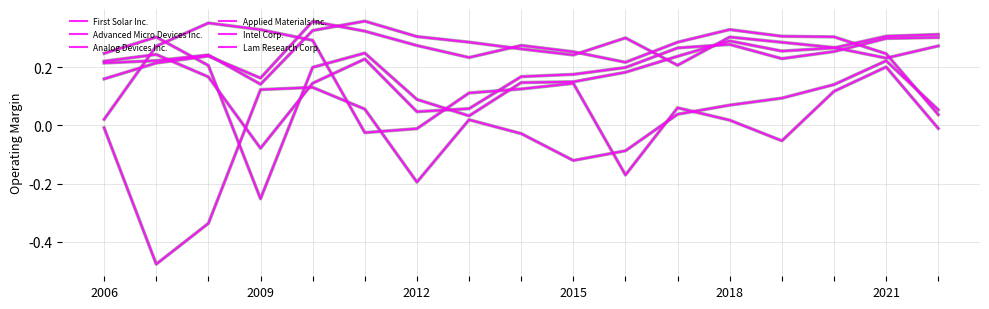

How many lines are shown in the chart?

6